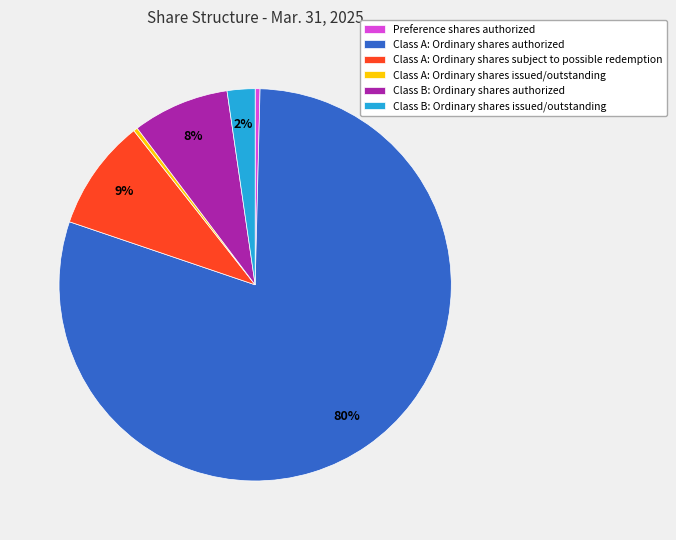

Do Class B: Ordinary shares issued/outstanding and Preference shares authorized together represent more than half of the pie?

No